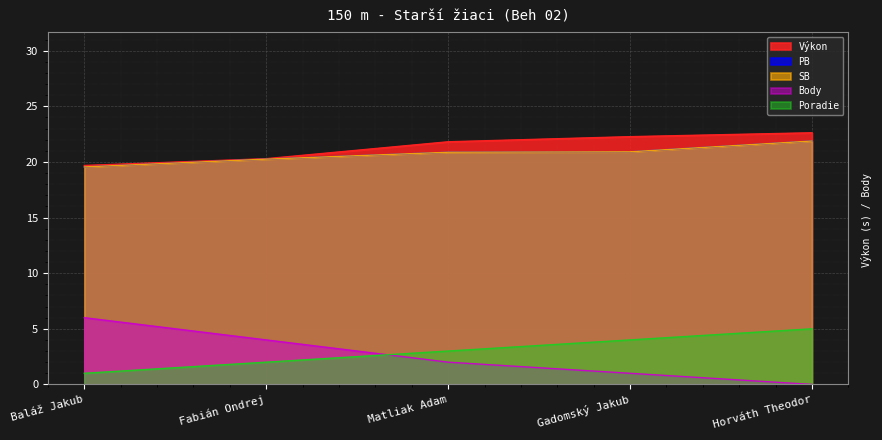

What is the spread (max minus min) of values at Matliak Adam?

19.8